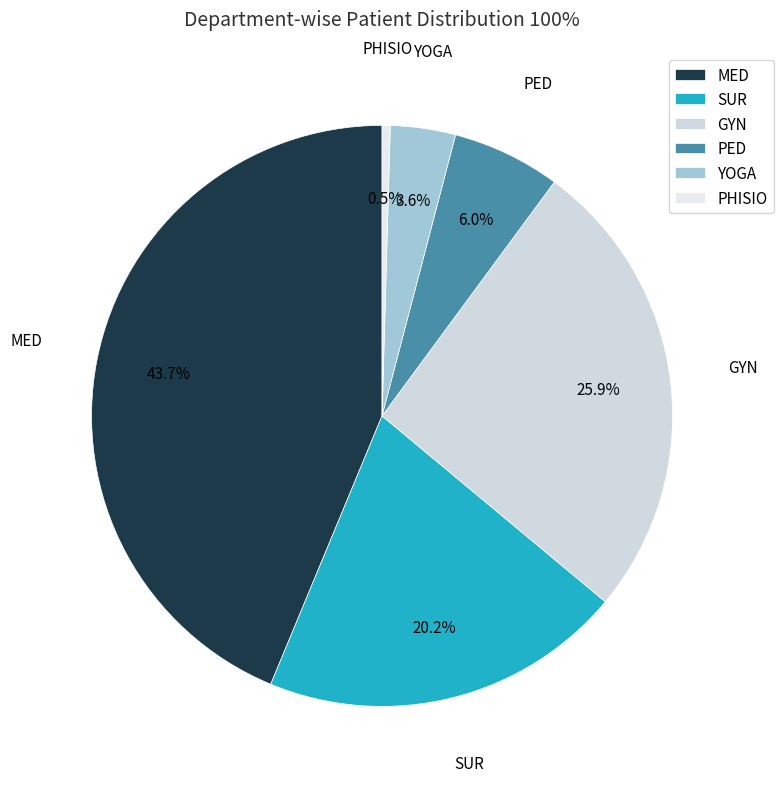

Combined, what portion of the pie is YOGA and SUR?

23.8%